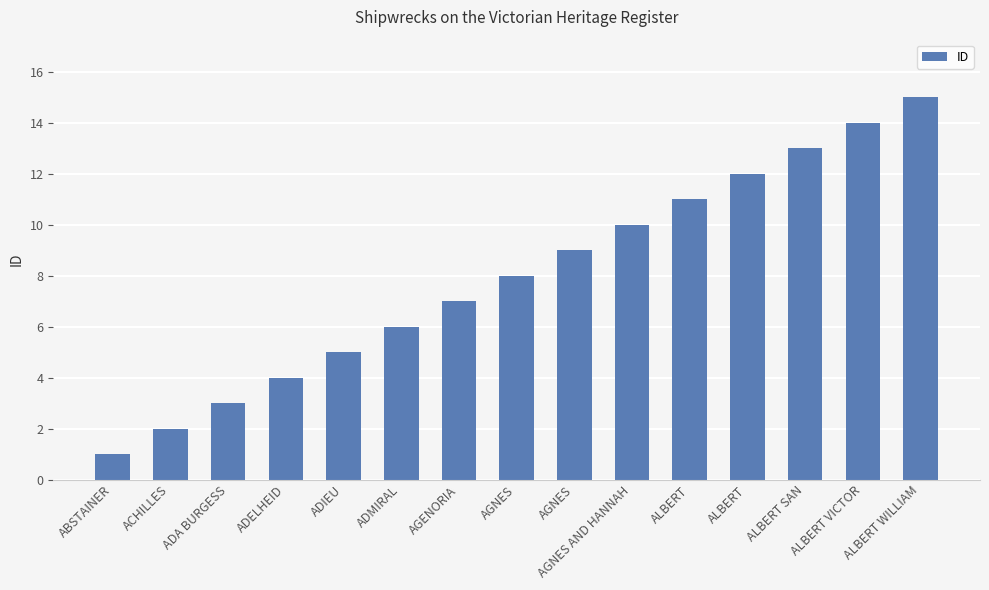

Rank the categories by value from lowest to highest.

ABSTAINER, ACHILLES, ADA BURGESS, ADELHEID, ADIEU, ADMIRAL, AGENORIA, AGNES, AGNES, AGNES AND HANNAH, ALBERT, ALBERT, ALBERT SAN, ALBERT VICTOR, ALBERT WILLIAM